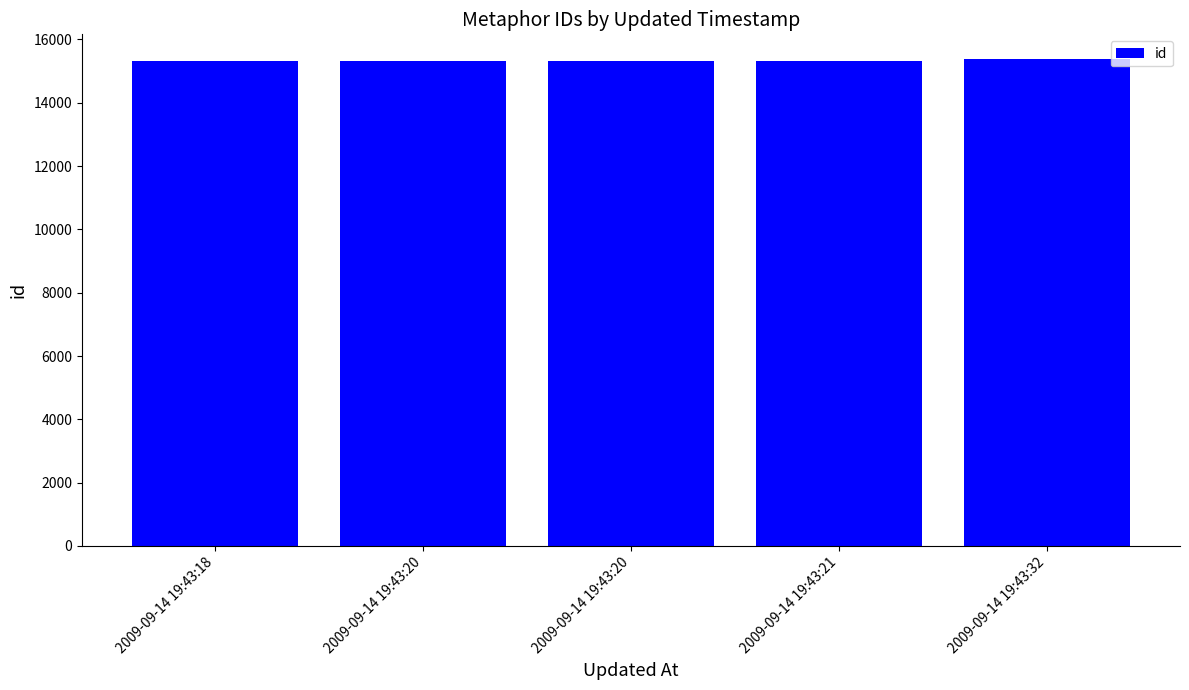

Which category has the highest value across all series?

2009-09-14 19:43:32